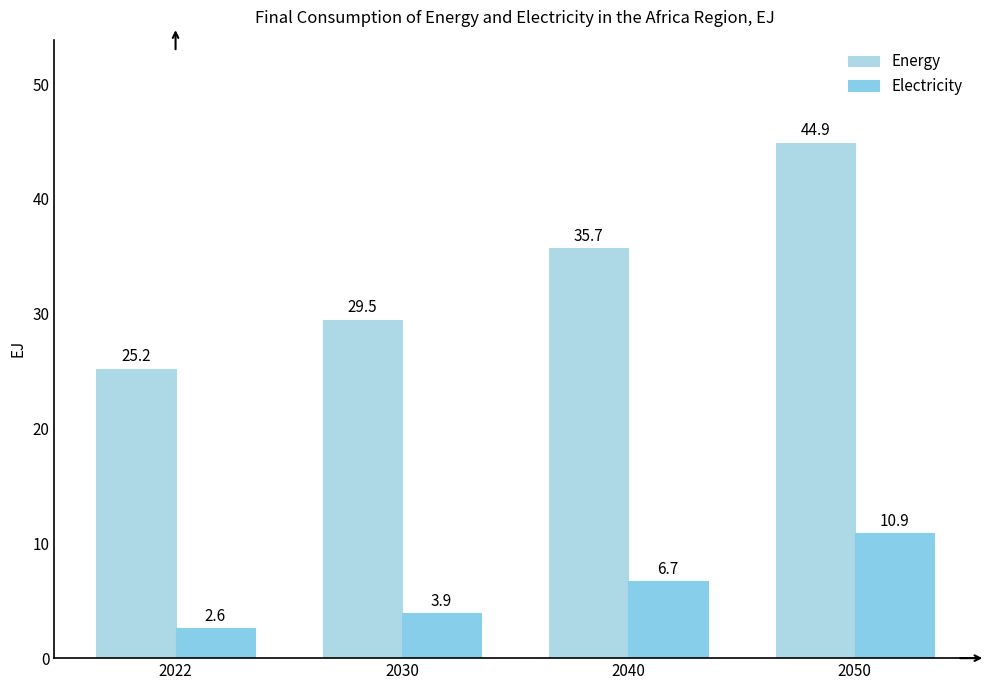

Which series has the largest total across all categories?

Energy